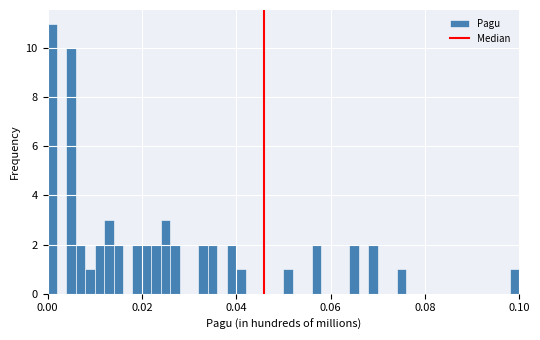

Read against the x-axis, roughly where is the centre of the tallest bar?

0.002